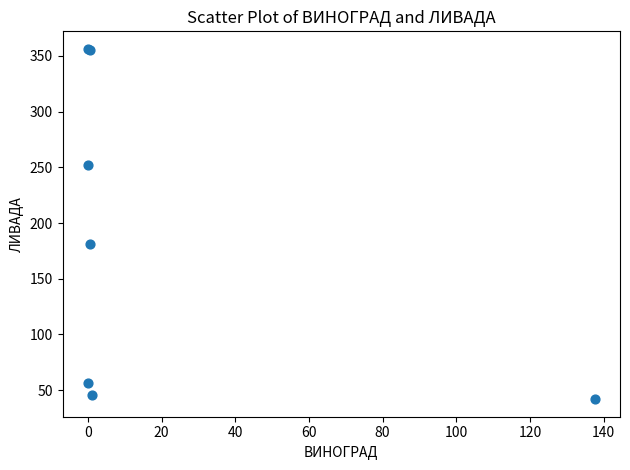

What Y value in the scatter plot is closest to 199?

180.9